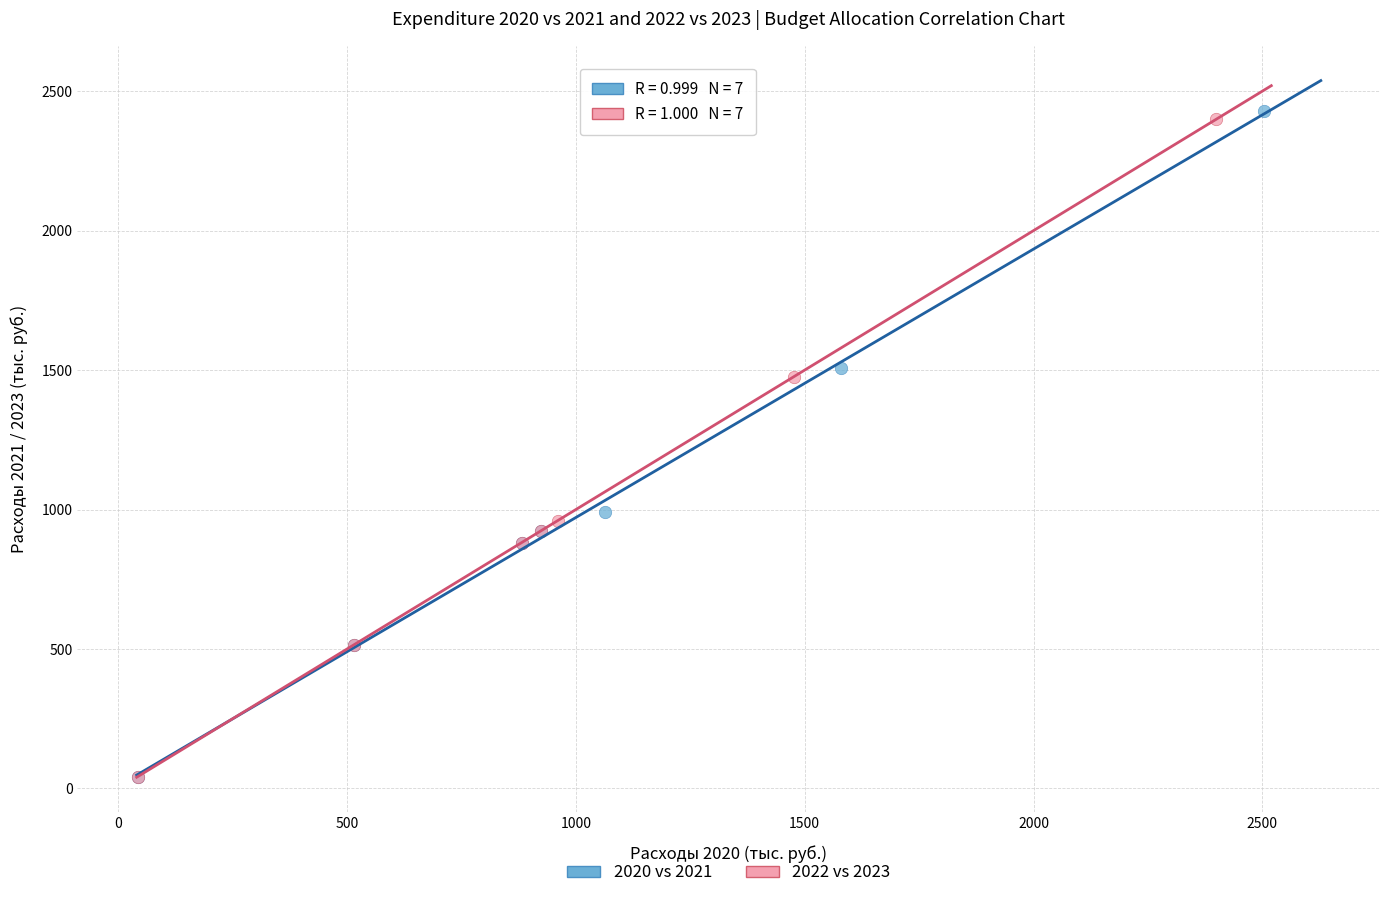

What are all the series names shown in the legend?

2020 vs 2021, 2022 vs 2023